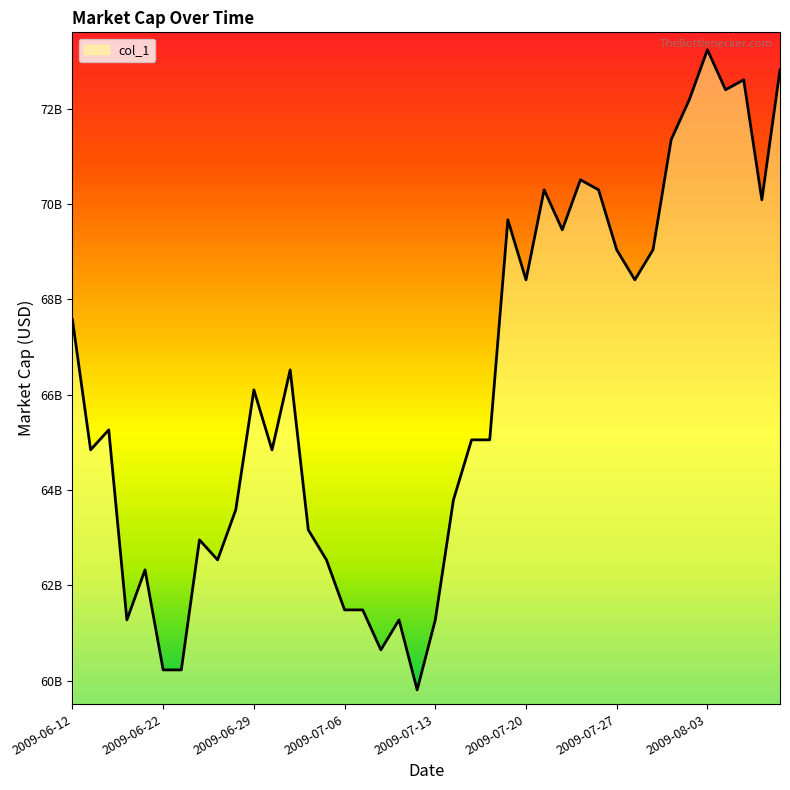

Reading left to right, transcribe all the data shown in this chart.

67571224728	64843193916	65262890964	61275769008	62325011628	60226526388	60226526388	62954557200	62534860152	63584102772	66102285060	64843193916	66521982108	63164405724	62534860152	61485617532	61485617532	60646223436	61275769008	59806829340	61275769008	63793951296	65053042440	65053042440	69669709968	68410618824	70299255540	69459861444	70509104064	70299255540	69040164396	68410618824	69040164396	71348498160	72187892256	73237134876	72397740780	72607589304	70089407016	72817437828